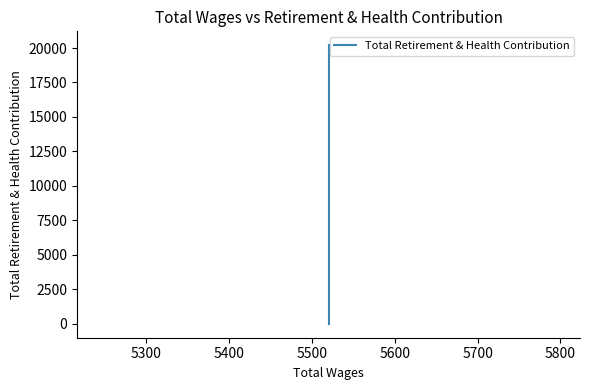

True or false: the data has more than 1 interior local peaks.

False